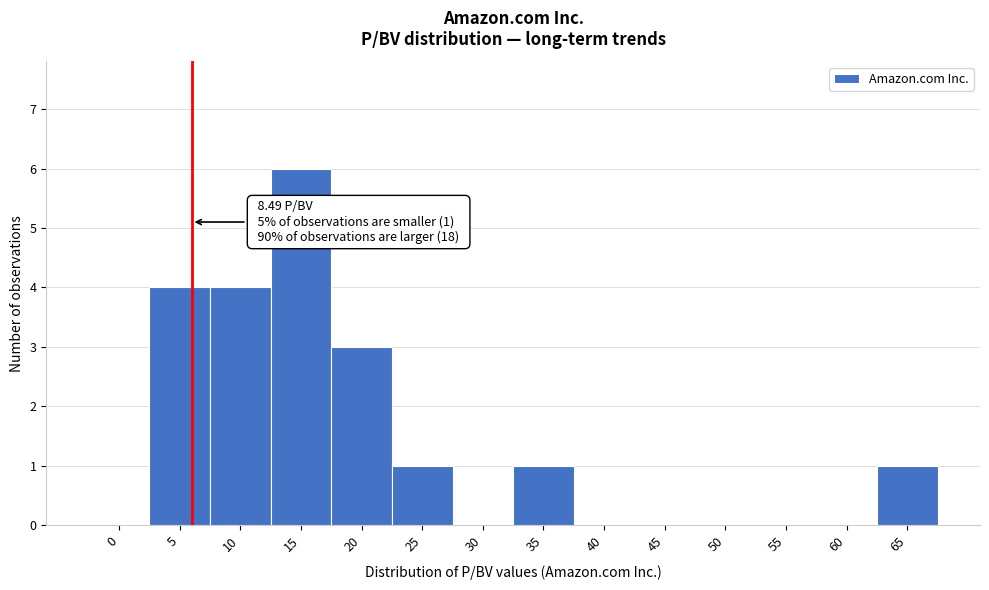

Reading right to left, transcribe all the data shown in this chart.

65=1	60=0	55=0	50=0	45=0	40=0	35=1	30=0	25=1	20=3	15=6	10=4	5=4	0=0